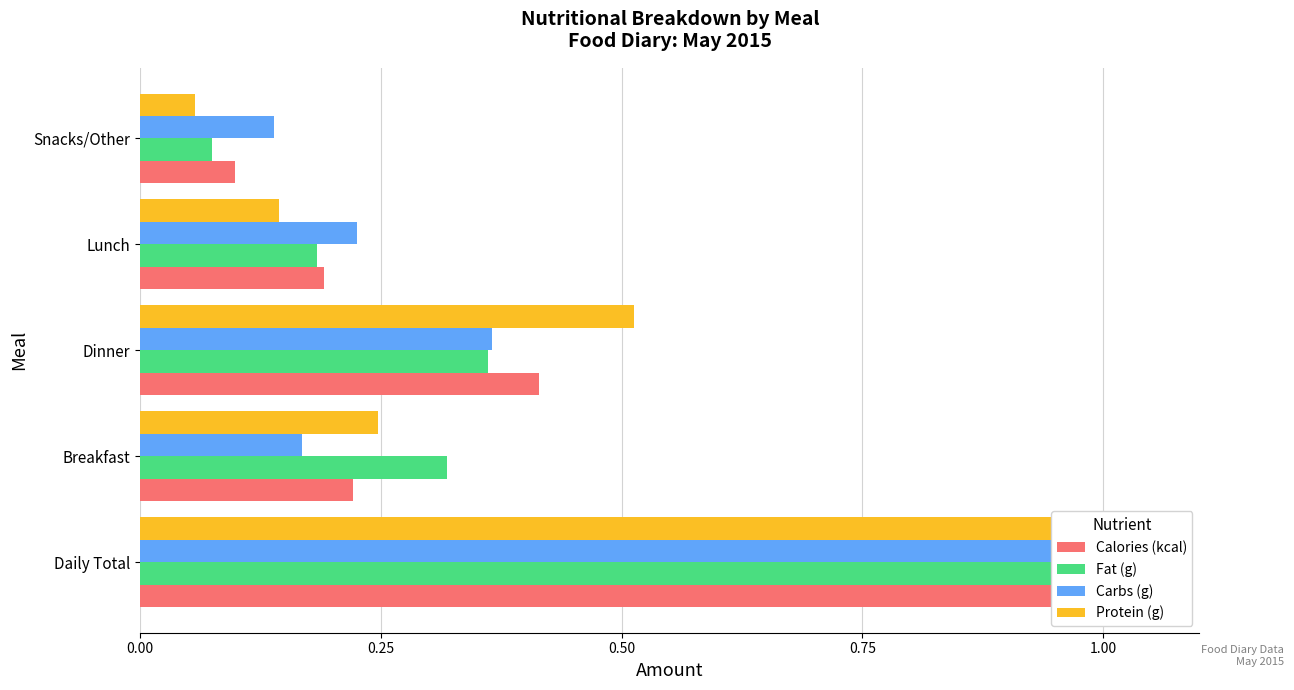

The Protein (g) series shows 0.1 at Breakfast. True or false?

False